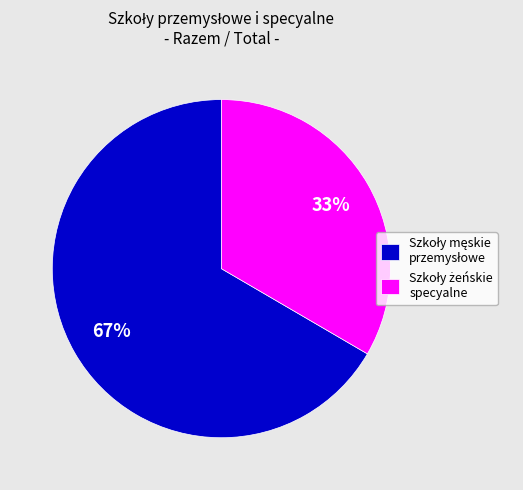

To the nearest percent, what is the average slice percentage?

50%